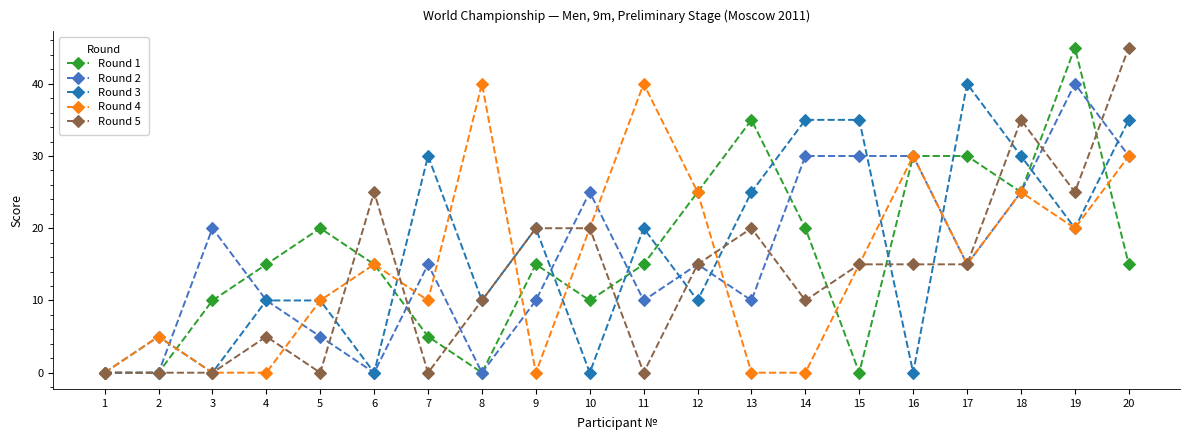

What is the total value across all series at 12?

90